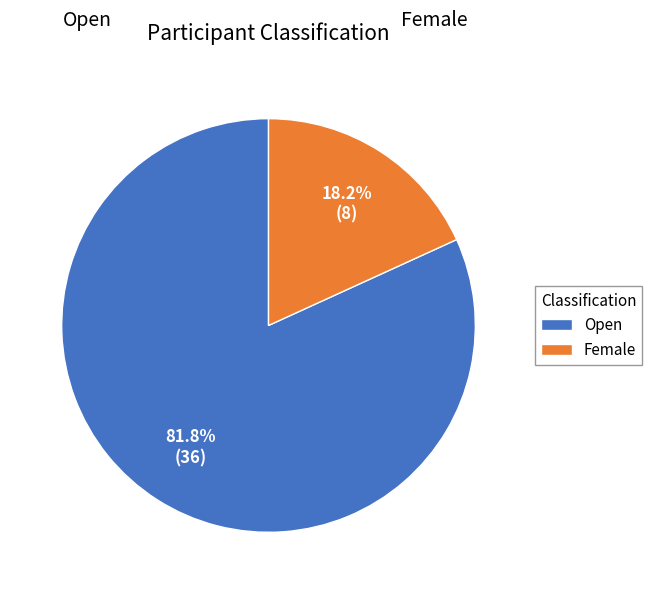

The Open slice represents 75% of the pie. True or false?

False